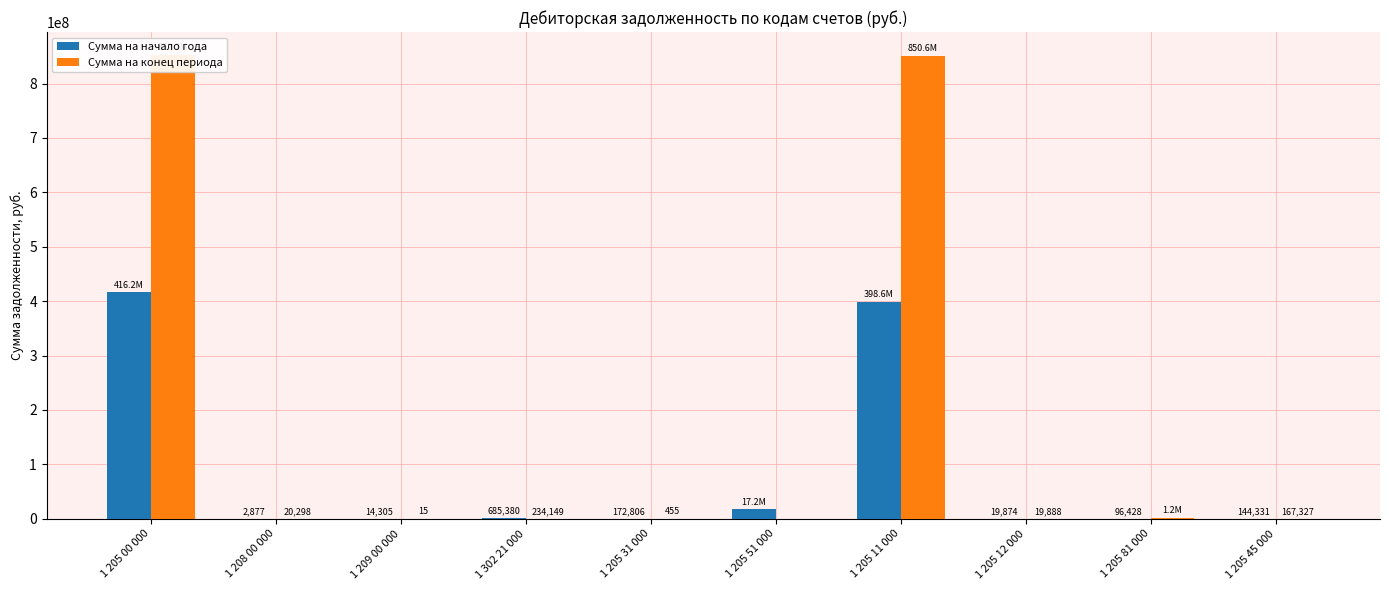

At 1 205 45 000, list the series in order from smallest to largest.

Сумма на начало года, Сумма на конец периода